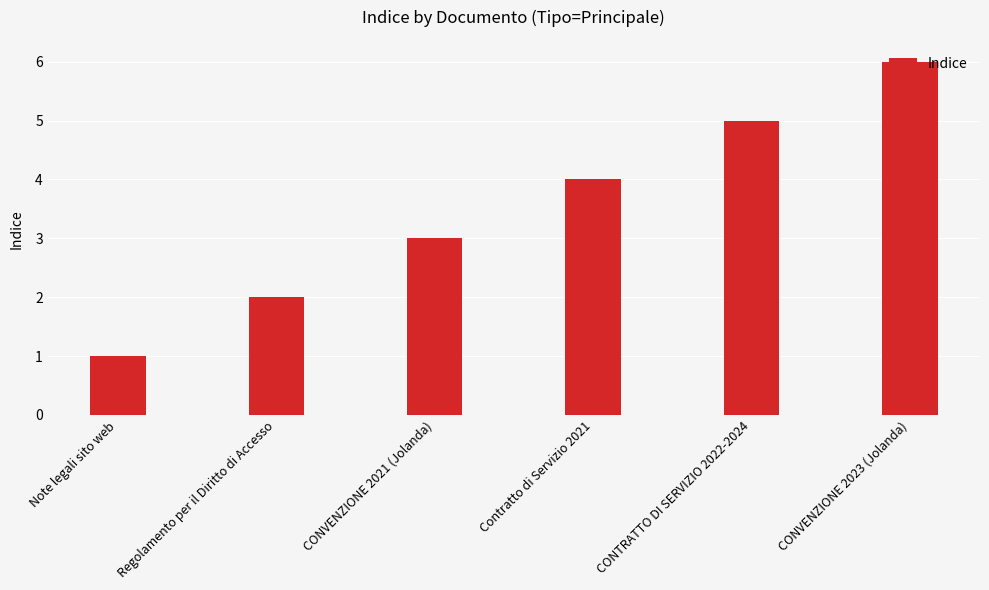

What is the sum of all values?

21